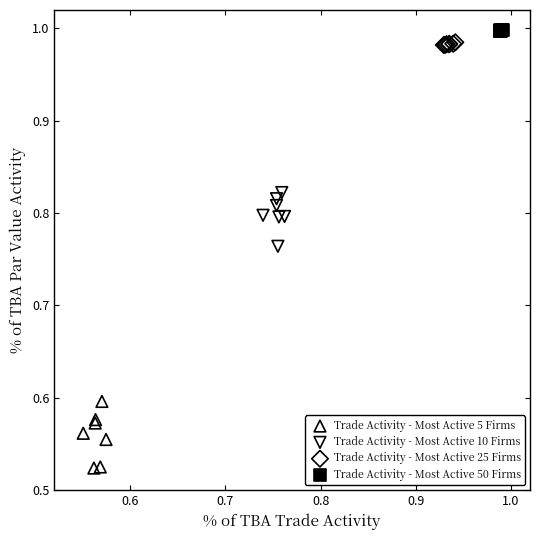

Which series reaches the minimum Y coordinate?

Trade Activity - Most Active 5 Firms